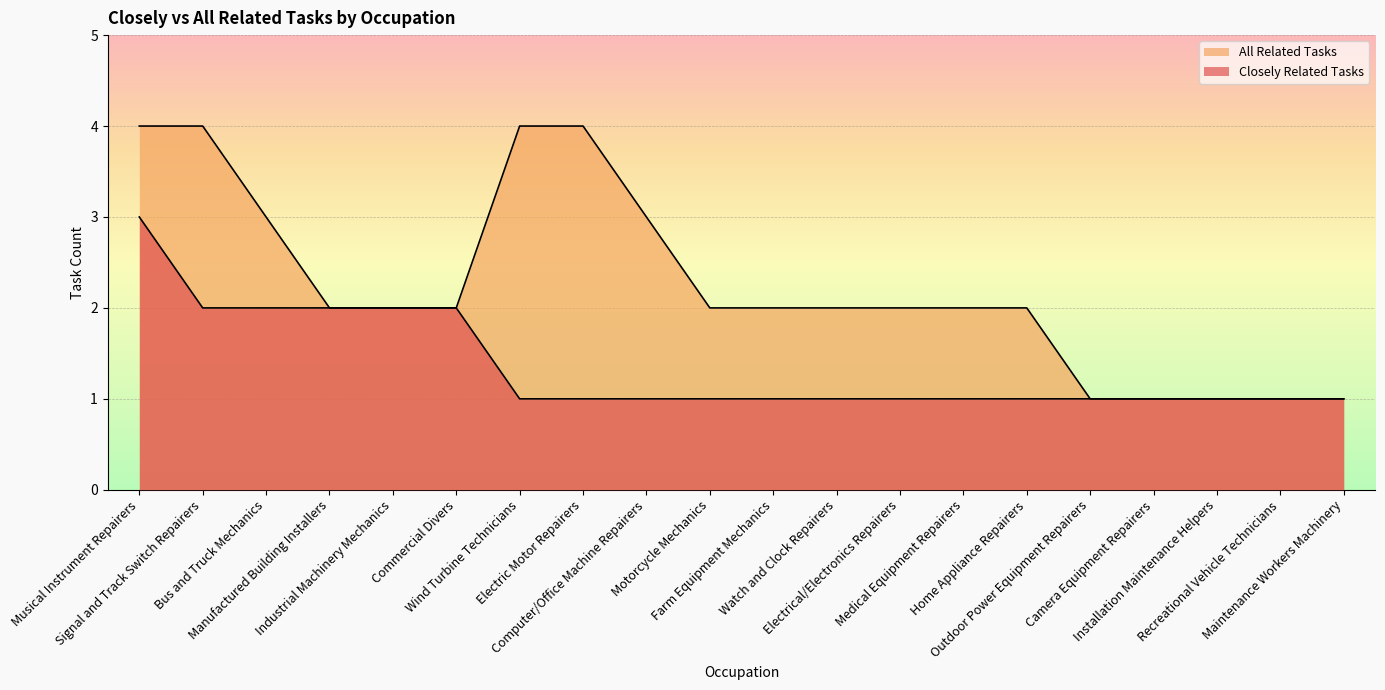

Is the value of Closely Related Tasks at Watch and Clock Repairers greater than the value of All Related Tasks at Signal and Track Switch Repairers?

No